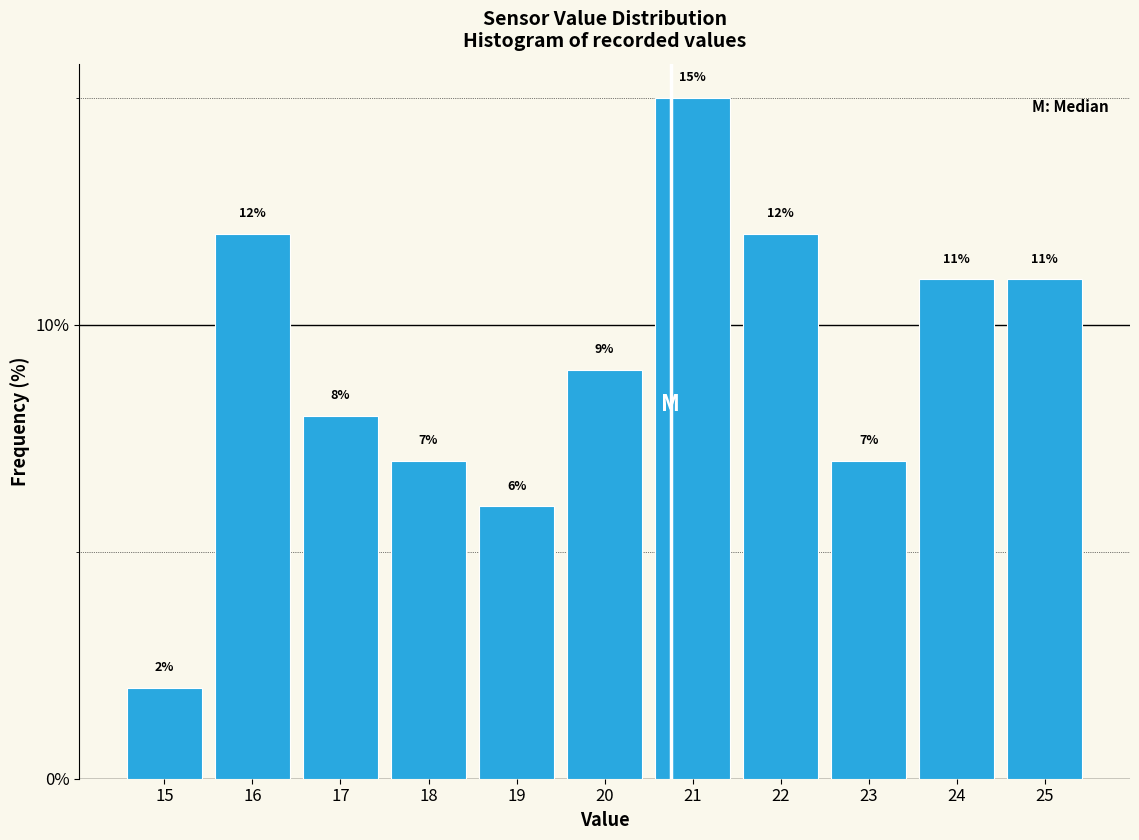

How tall is the bar that spans 17.5 to 18.5 on the x-axis?

7